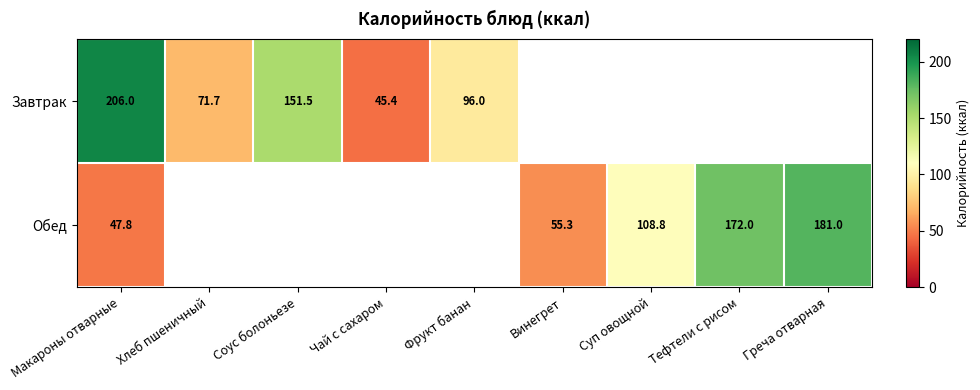

What is the total value across all series at Хлеб пшеничный?

71.7